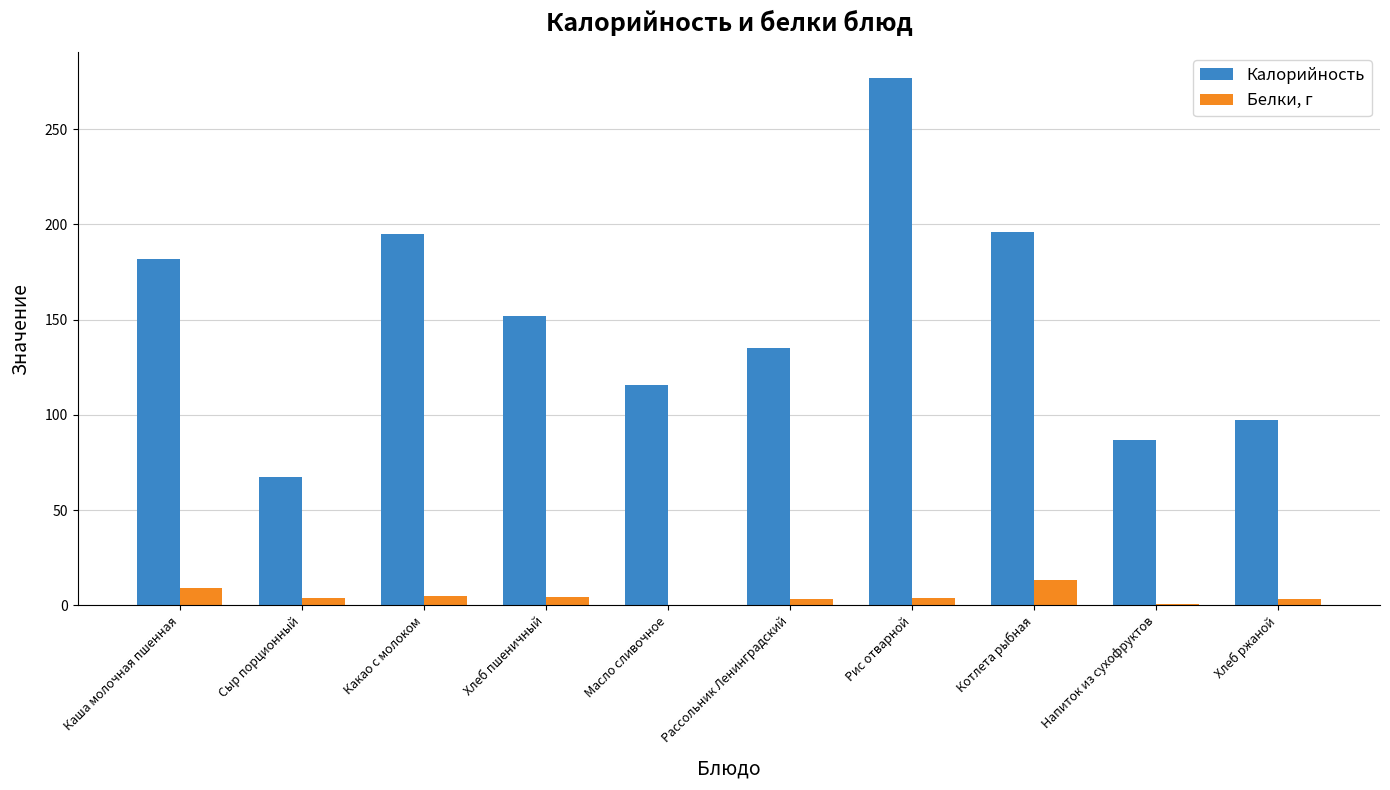

Is it true that Калорийность equals 56.3 at Хлеб пшеничный?

False